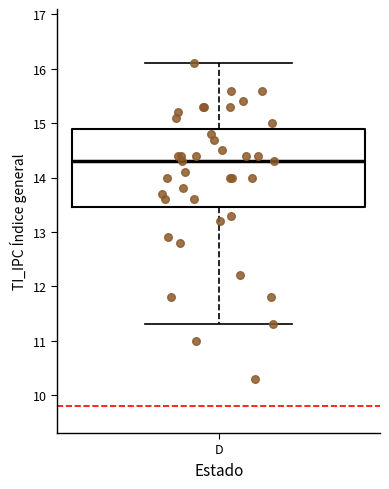

Transcribe this box plot: give where the median line is, the range the box spans, and where the two whiskers end, as read against the y-axis. The values are not printed on the chart, so give them approximately, as read against the axis.

median 14.3, box 13.5 to 14.9, whiskers 11.3 to 16.1